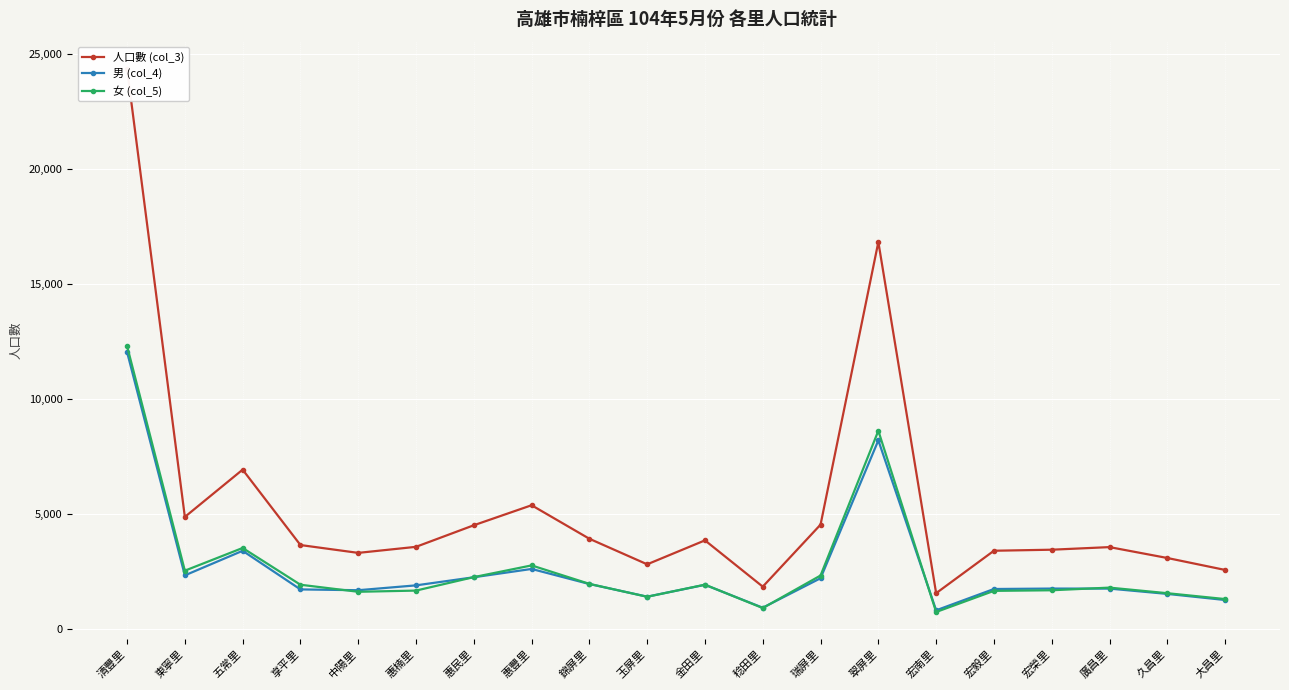

True or false: 女 (col_5) and 人口數 (col_3) intersect in this chart.

False